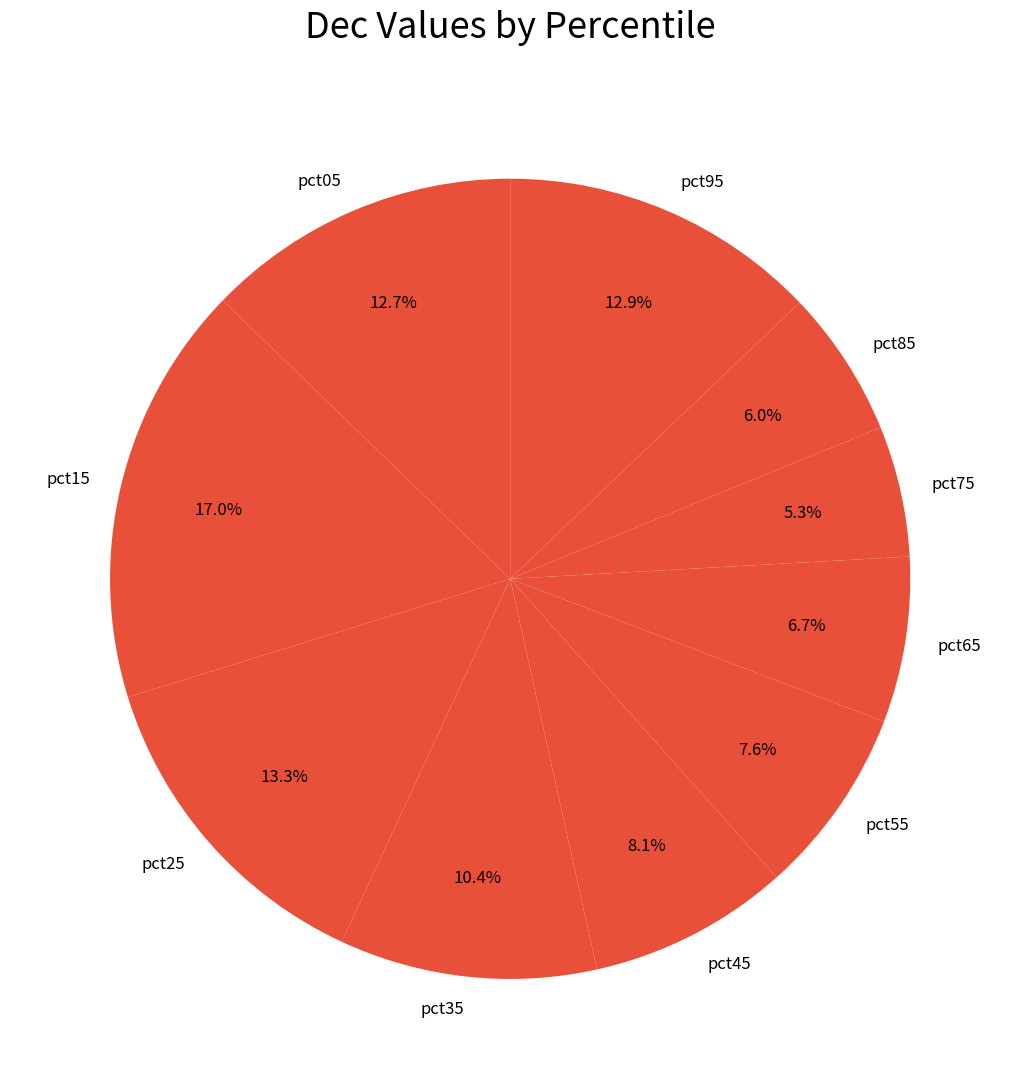

Combined, do pct75 and pct85 account for over 50%?

No